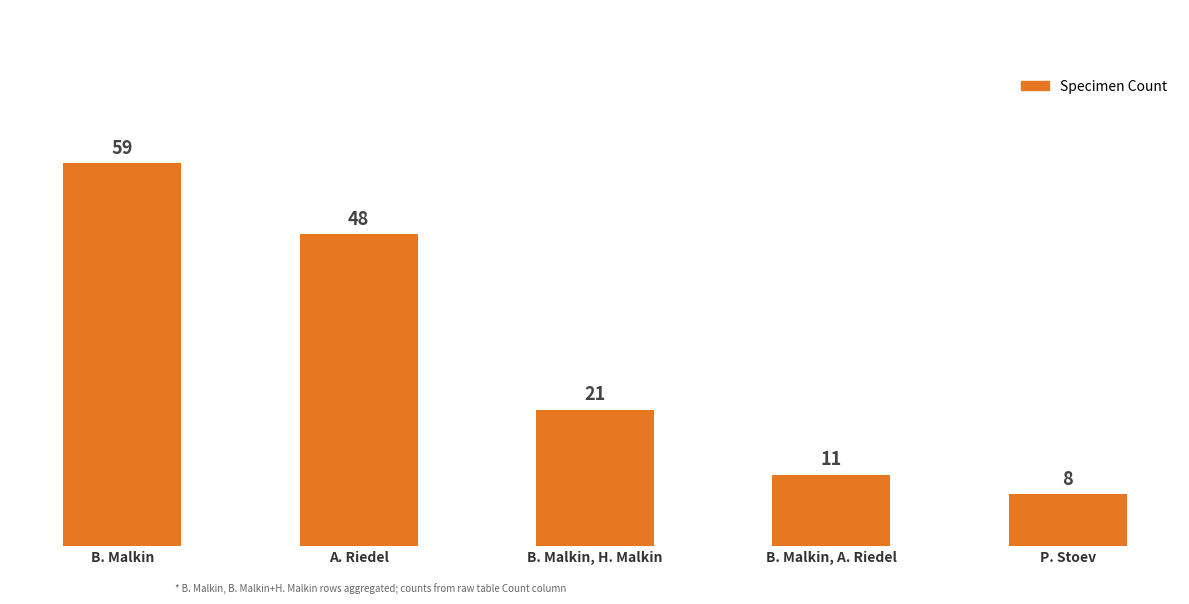

What is the sum of the values at P. Stoev and B. Malkin, H. Malkin?

29